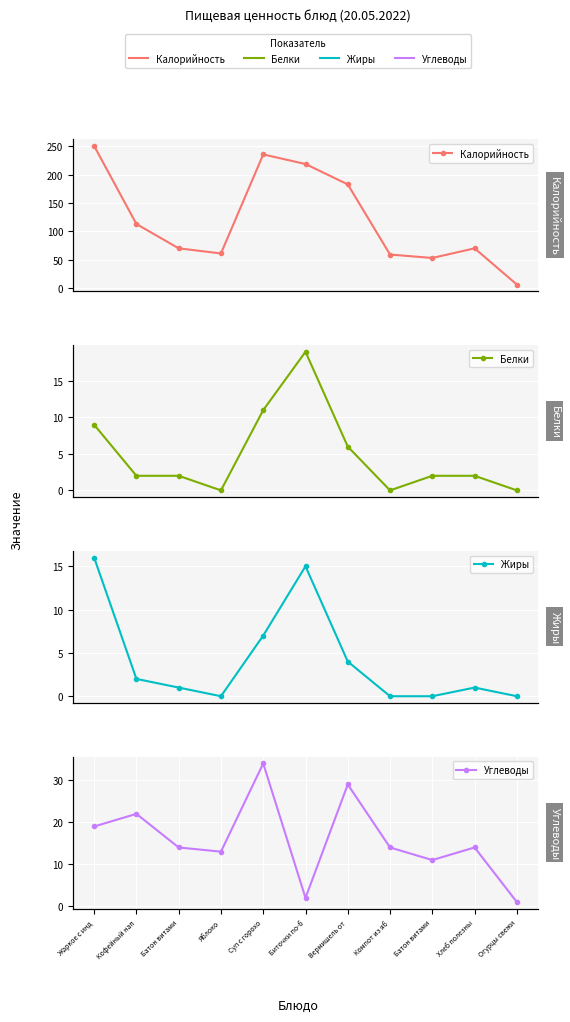

Which category has the lowest value in the Жиры series?

Яблоко